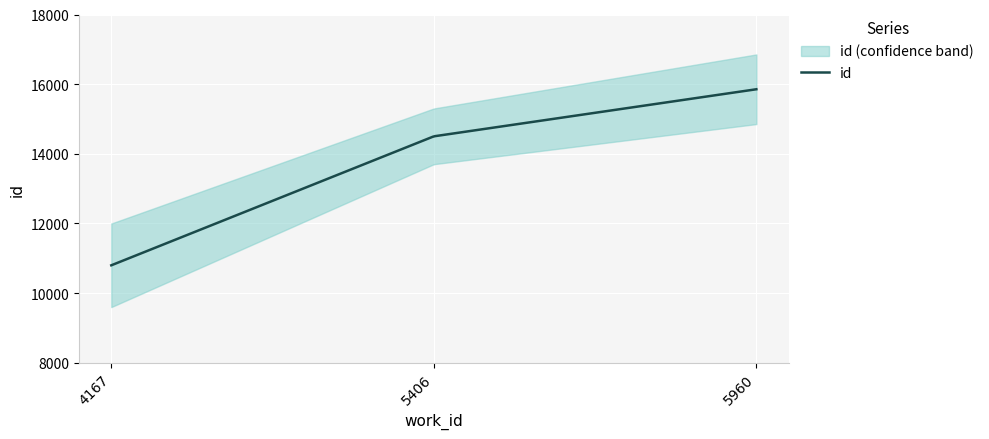

Count the values in the range 10797 to 15853.

3